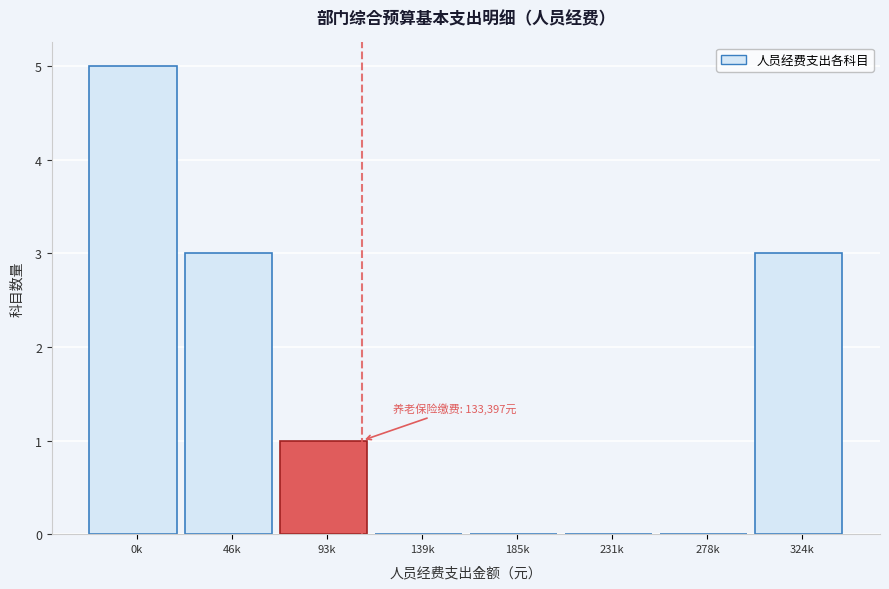

Reading right to left, transcribe all the data shown in this chart.

324k=3	278k=0	231k=0	185k=0	139k=0	93k=1	46k=3	0k=5